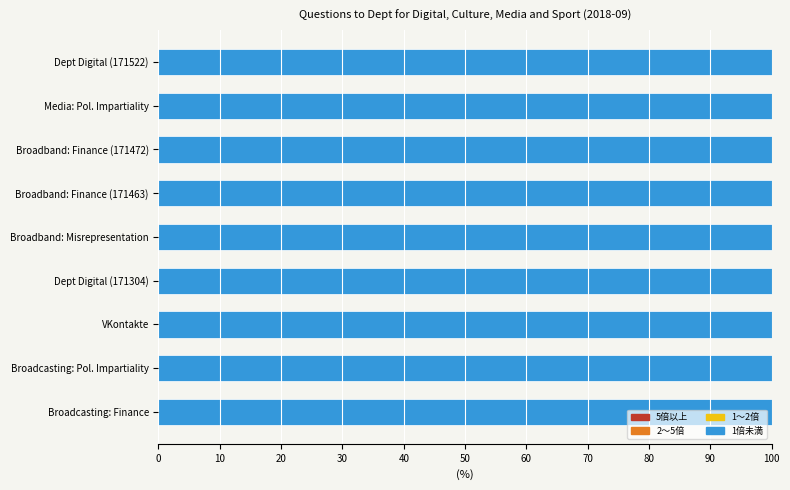

Count the number of data series in this chart.

4